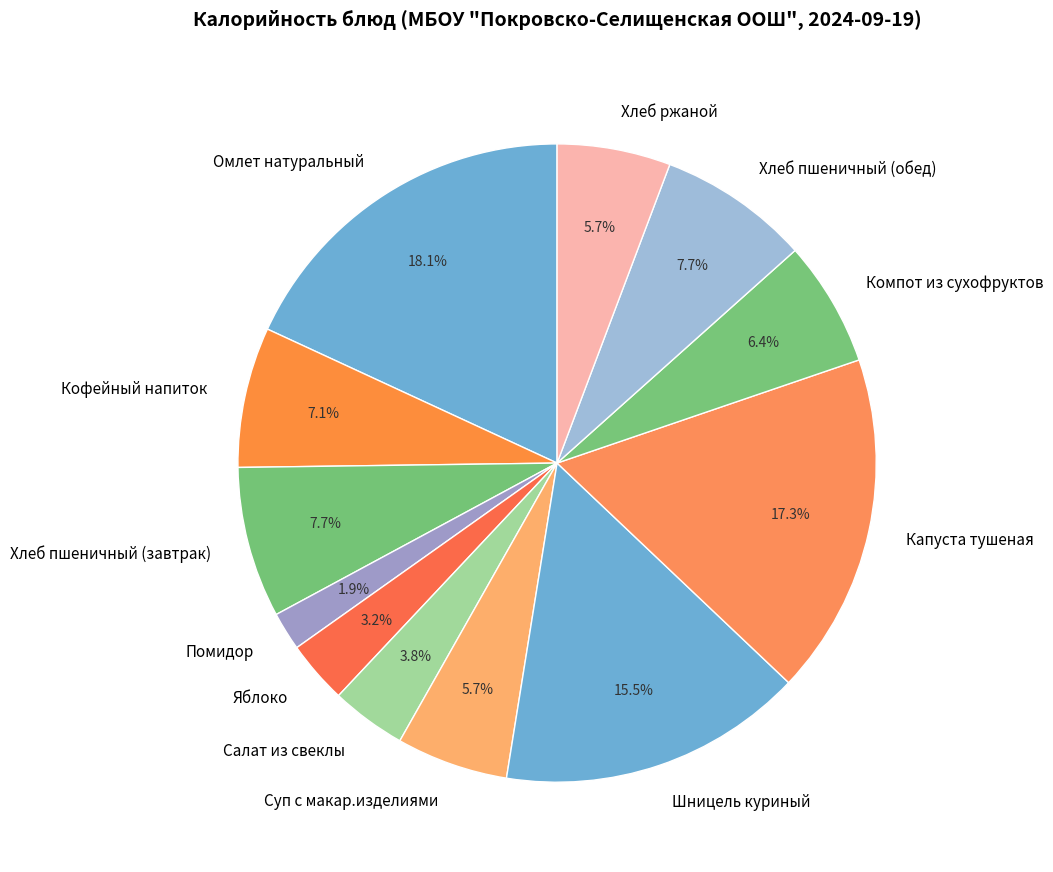

Which category has the smallest portion of the pie?

Помидор